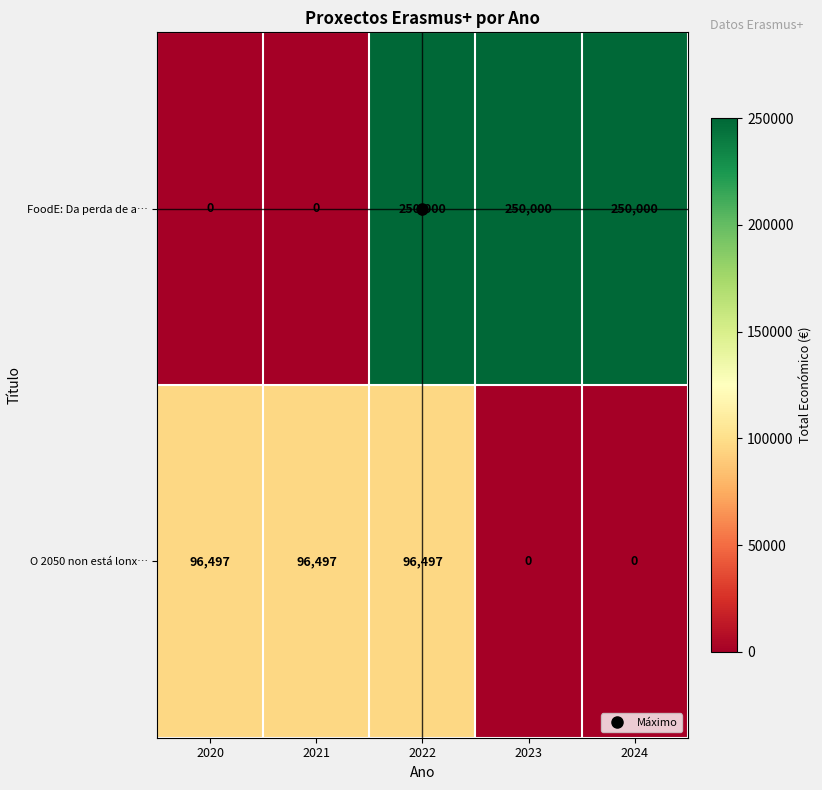

Rank the series by their average value, from lowest to highest.

O 2050 non está lonx…, FoodE: Da perda de a…